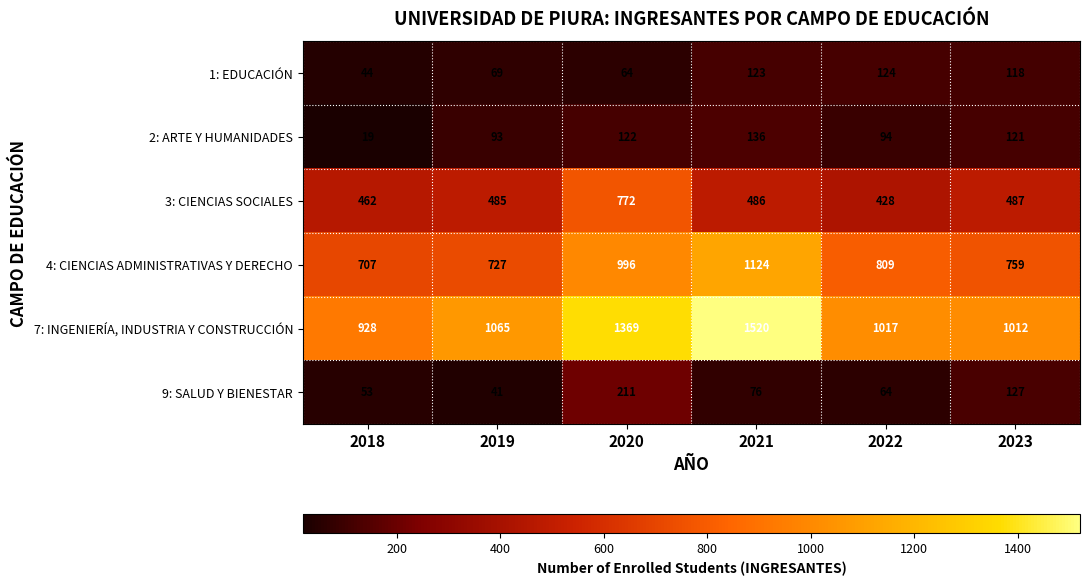

Which category has the lowest value in the 4: CIENCIAS ADMINISTRATIVAS Y DERECHO series?

2018